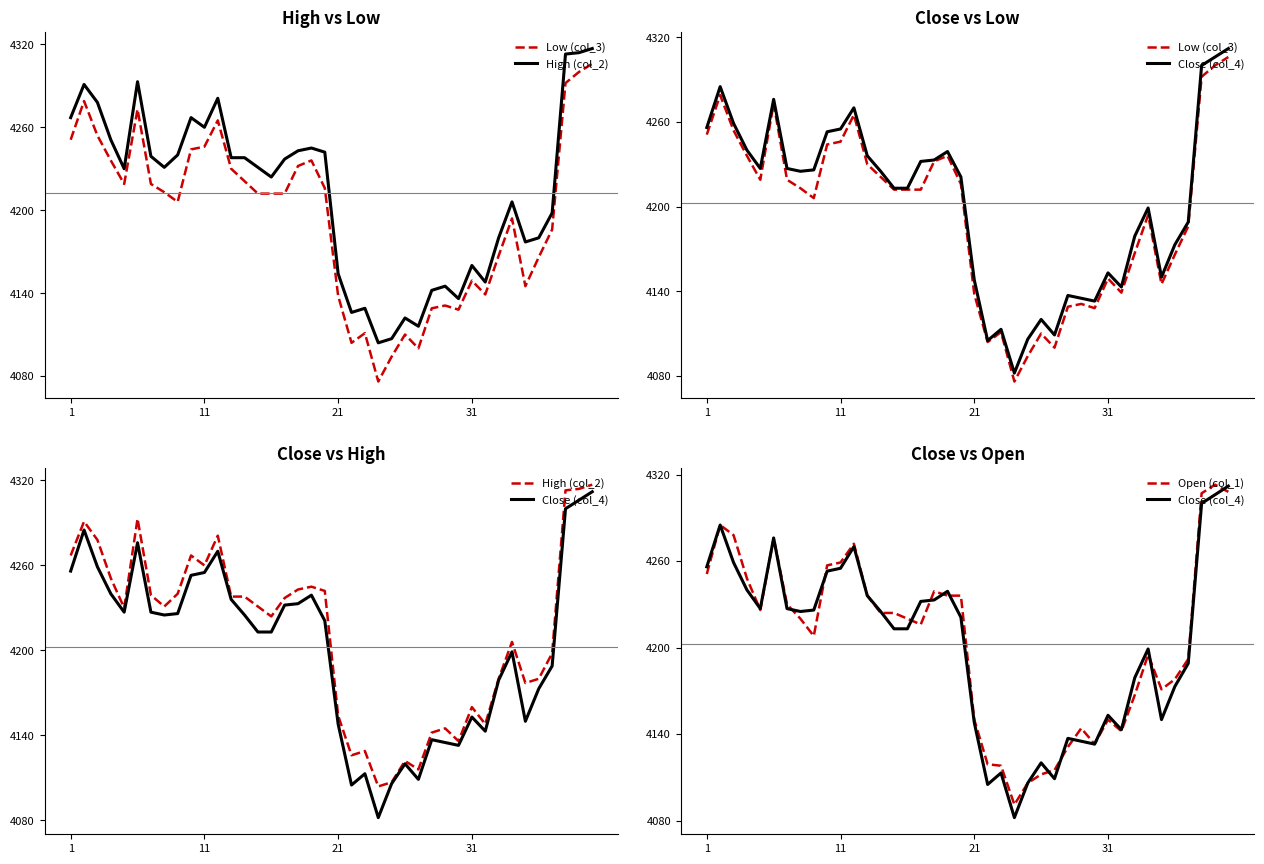

Reading right to left, what are all the values shown in this chart?

Low (col_3): 4306	4300	4292	4186	4166	4145	4194	4167	4139	4149	4128	4131	4129	4100	4110	4094	4076	4111	4104	4138	4216	4236	4232	4212	4212	4212	4221	4230	4265	4246	4244	4206	4213	4219	4273	4219	4236	4254	4279	4251
High (col_2): 4317	4314	4313	4198	4180	4177	4206	4180	4148	4160	4136	4145	4142	4116	4122	4107	4104	4129	4126	4154	4242	4245	4243	4237	4224	4231	4238	4238	4281	4260	4267	4240	4231	4239	4293	4230	4251	4278	4291	4267
Close (col_4): 4312	4306	4300	4189	4173	4150	4199	4179	4143	4153	4133	4135	4137	4109	4120	4106	4082	4113	4105	4148	4221	4239	4233	4232	4213	4213	4225	4236	4270	4255	4253	4226	4225	4227	4276	4227	4240	4259	4285	4256
Open (col_1): 4308	4313	4307	4192	4178	4171	4195	4167	4142	4150	4133	4144	4131	4115	4112	4106	4091	4118	4119	4150	4236	4236	4239	4216	4220	4224	4224	4236	4272	4259	4257	4208	4220	4230	4276	4226	4248	4278	4285	4251